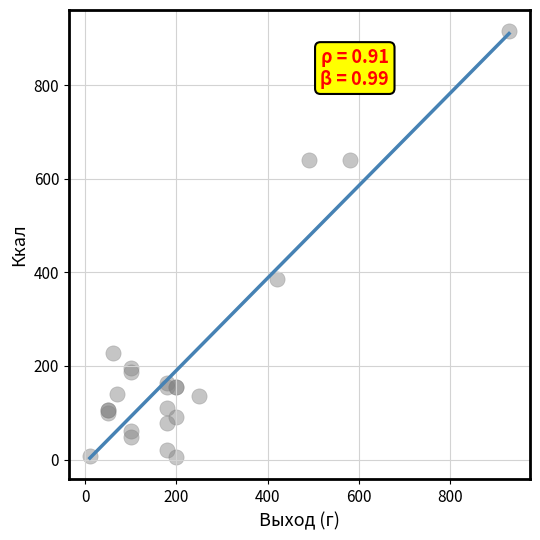

What Y value in the scatter plot is closest to 460?

384.8